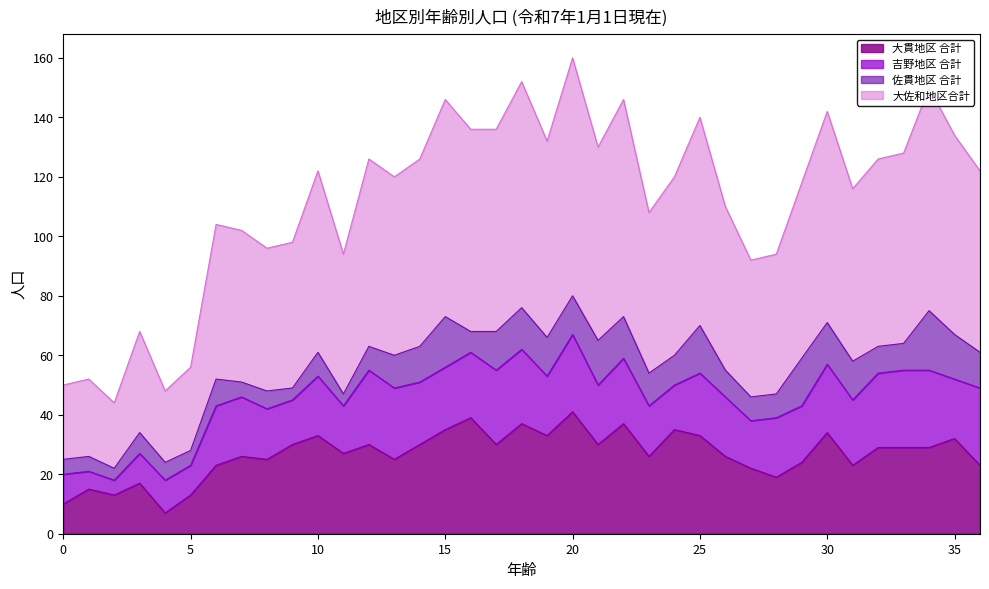

What is the lowest value of the 大貫地区 合計 series?

7